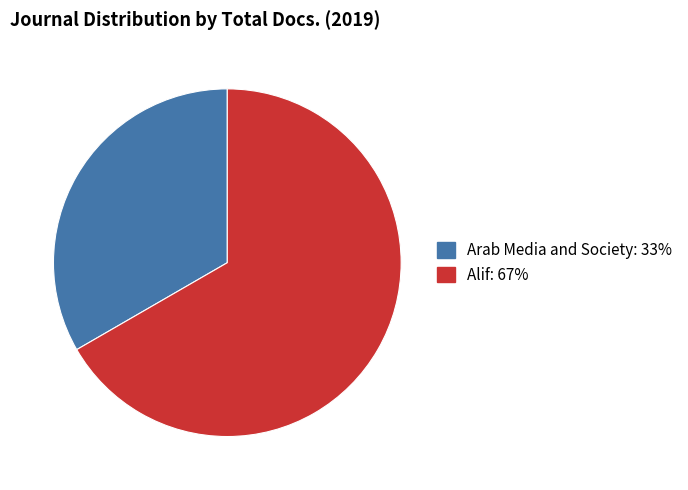

Do Arab Media and Society and Alif together represent more than half of the pie?

Yes